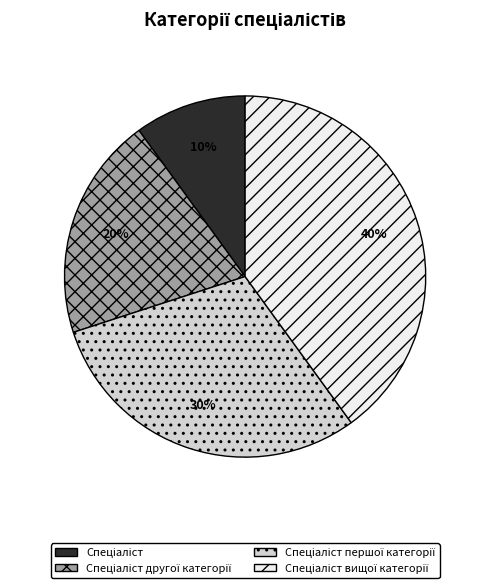

Is there a majority slice in this chart?

No